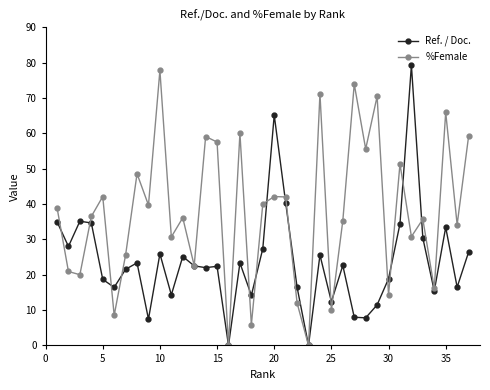

Is this an area chart (filled region under the line)?

No